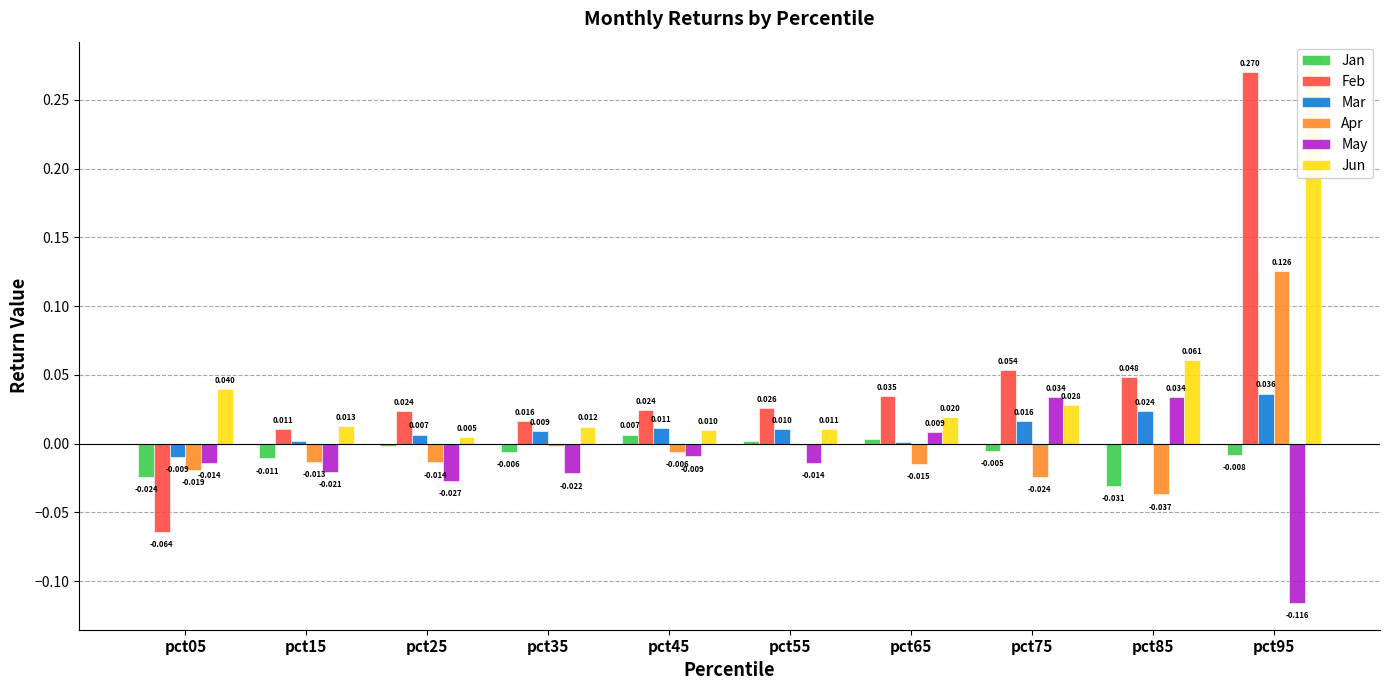

Are the bars horizontal?

No